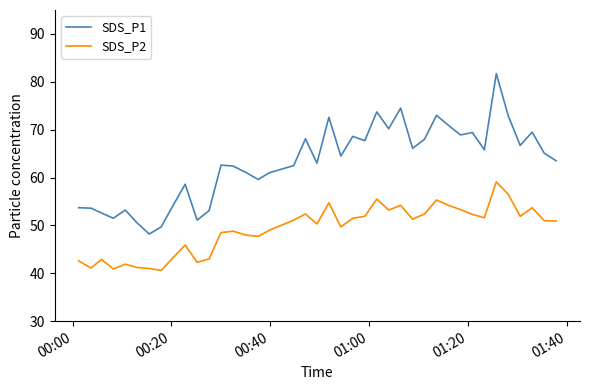

What is the difference between the maximum and minimum values in the SDS_P1 series?

33.5